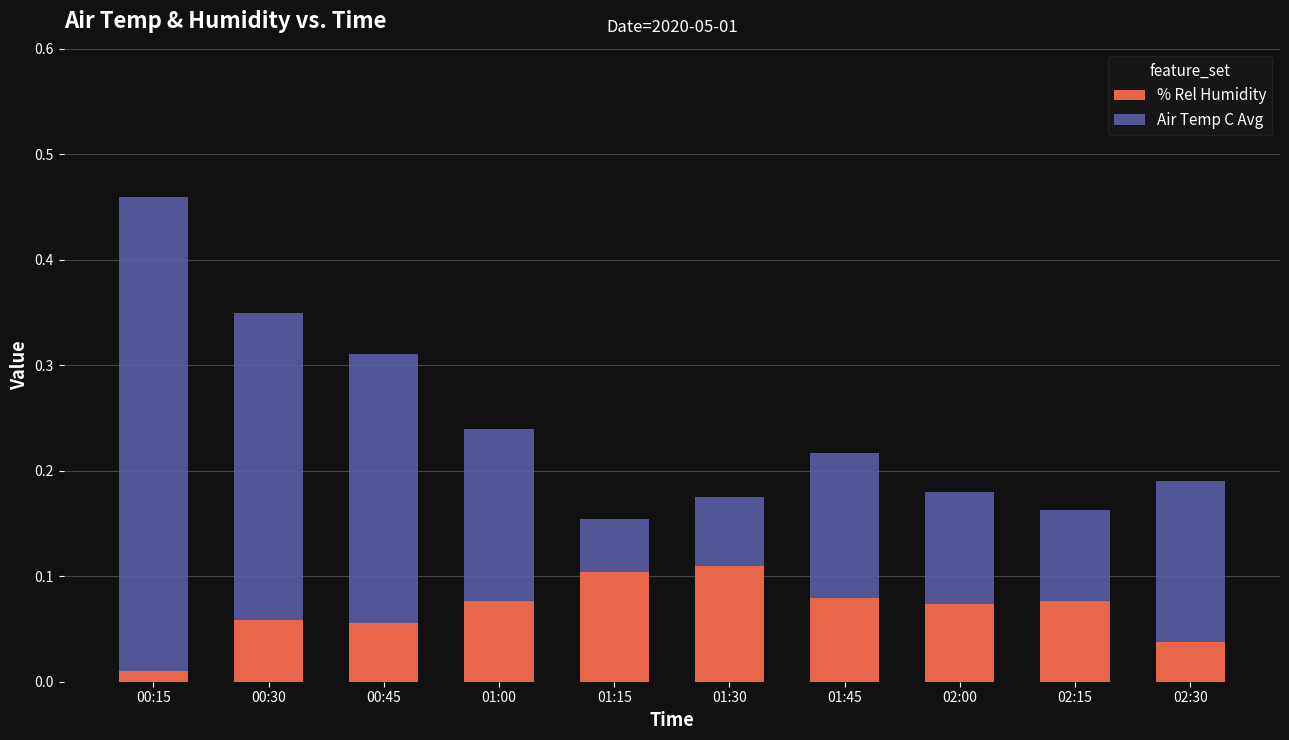

At which category is the sum across all series the highest?

00:15